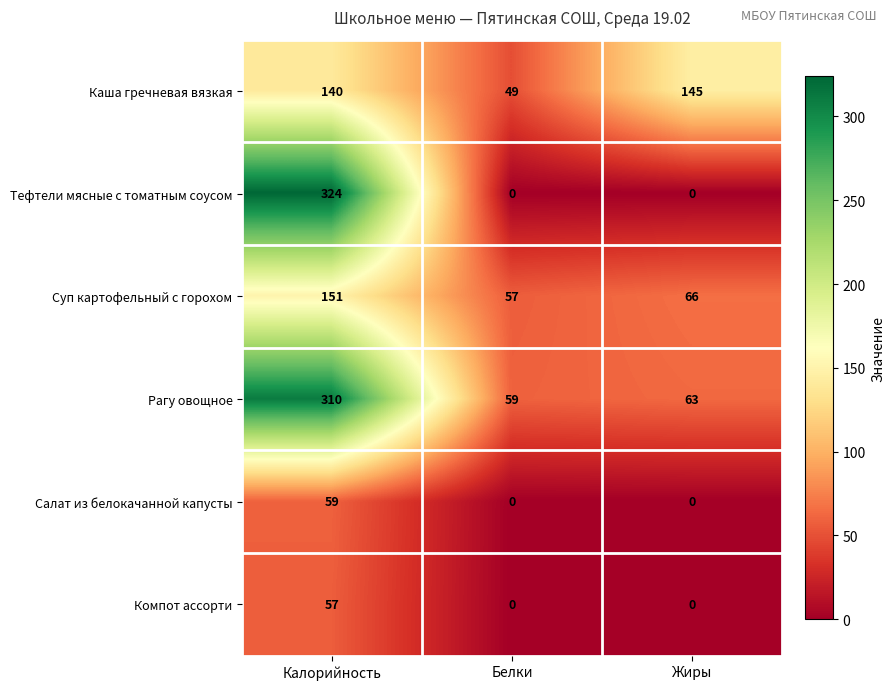

Reading left to right, extract all data points from this chart.

Каша гречневая вязкая: 140	49	145
Тефтели мясные с томатным соусом: 324	0	0
Суп картофельный с горохом: 151	57	66
Рагу овощное: 310	59	63
Салат из белокачанной капусты: 59	0	0
Компот ассорти: 57	0	0